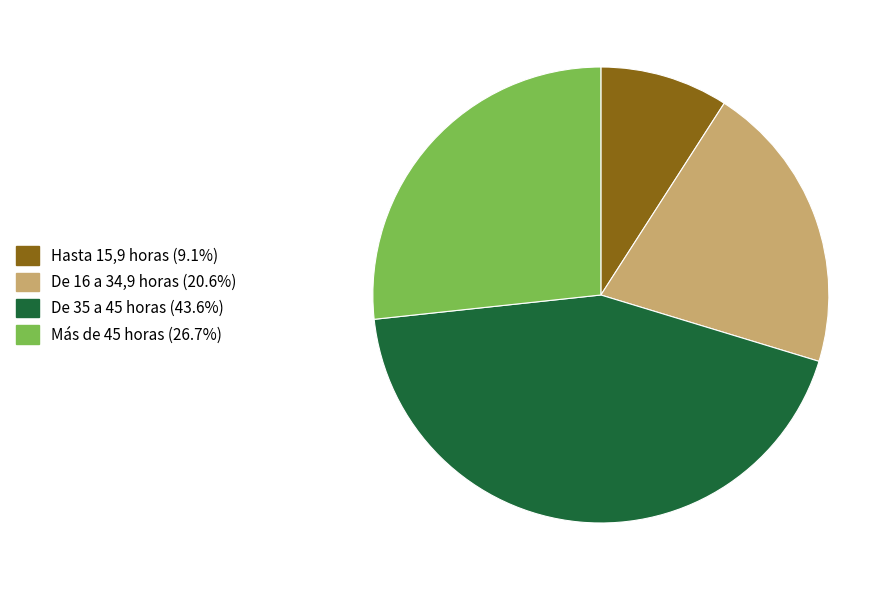

Count the number of slices in the pie.

4